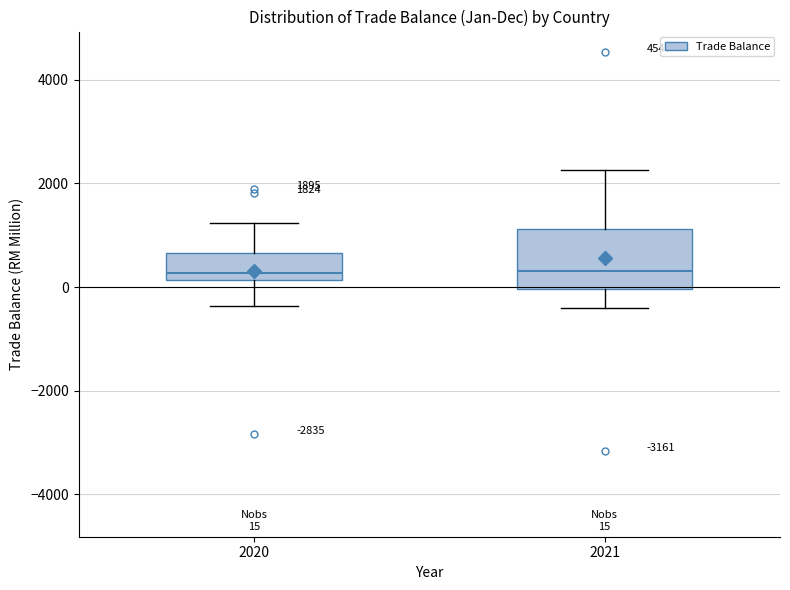

Comparing the boxes themselves (not the whiskers), which one is the tallest?

2021